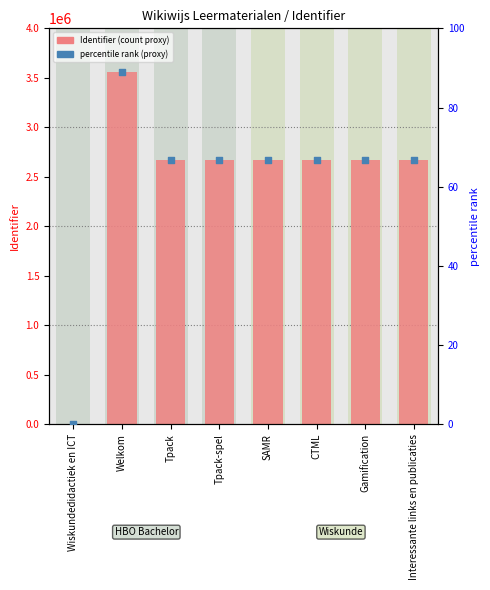

Which series reaches the maximum Y coordinate?

Identifier